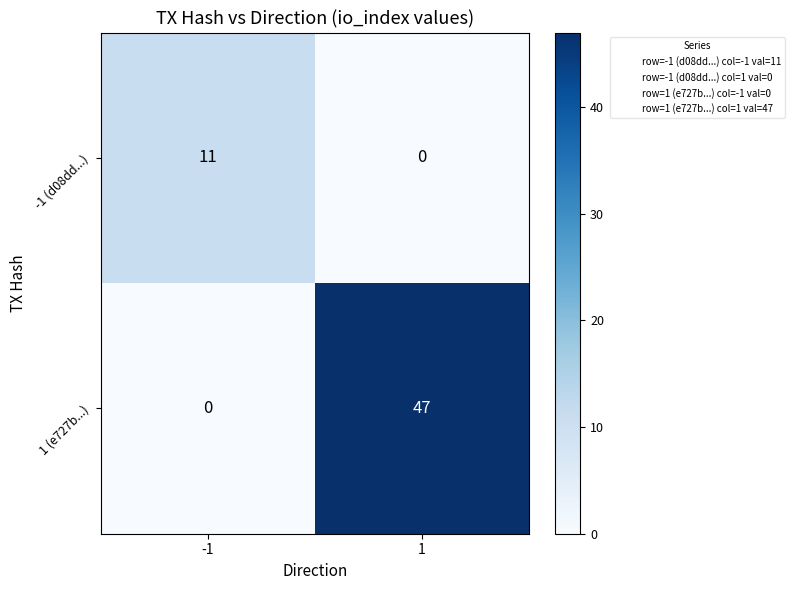

What is the difference between the -1 (d08dd...) values at -1 and 1?

11